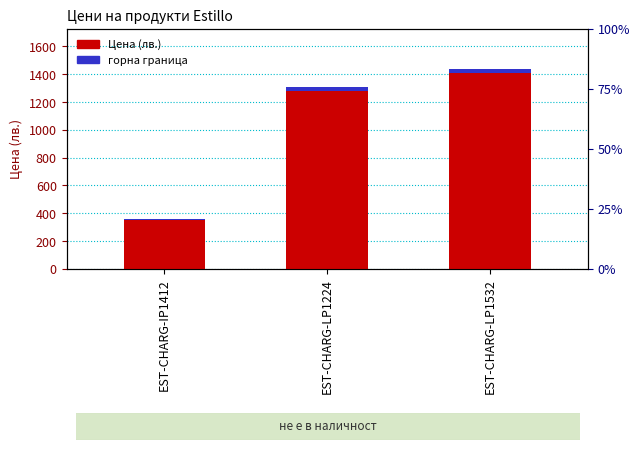

Which category has the highest value across all series?

EST-CHARG-LP1532